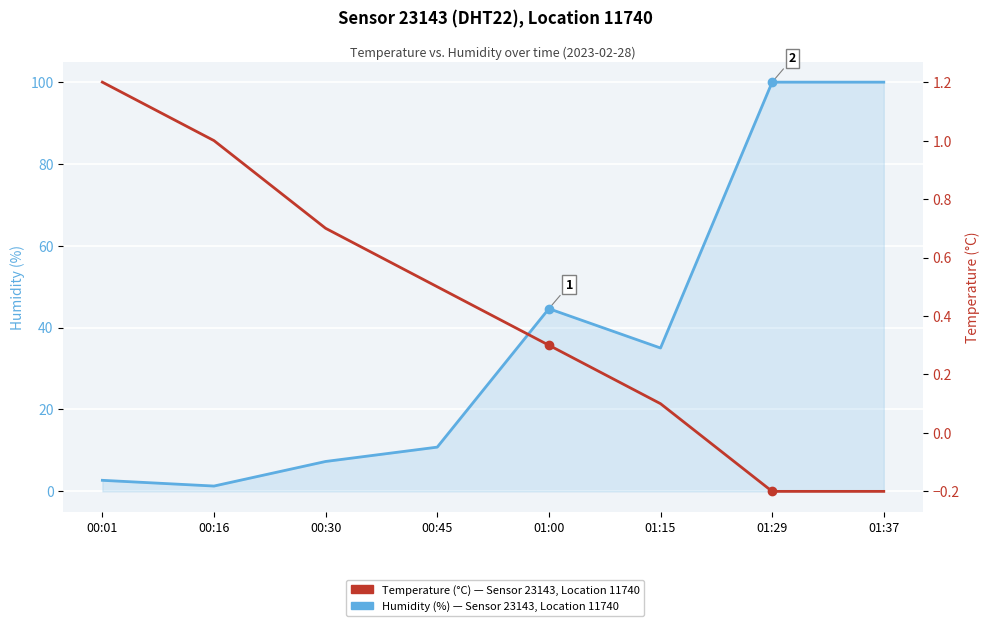

The value of Humidity (%) at 00:45 is 10.8. True or false?

True